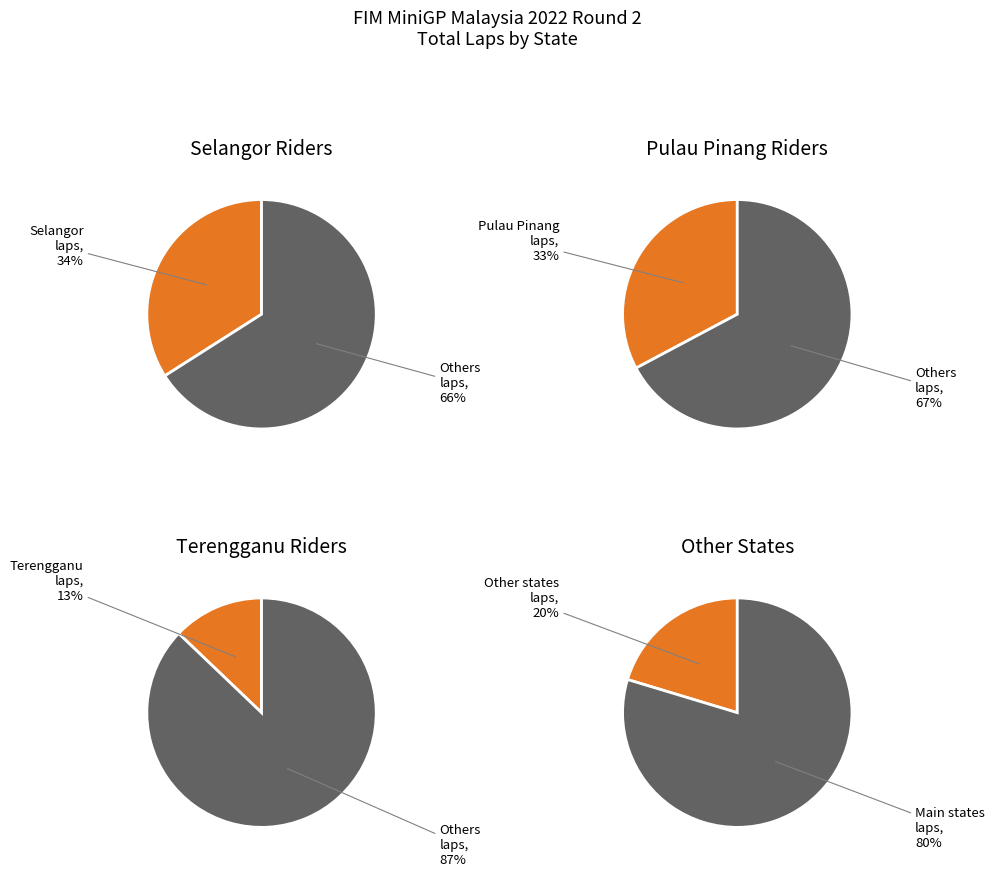

True or false: Qabil Irfan accounts for 14% of the total.

False